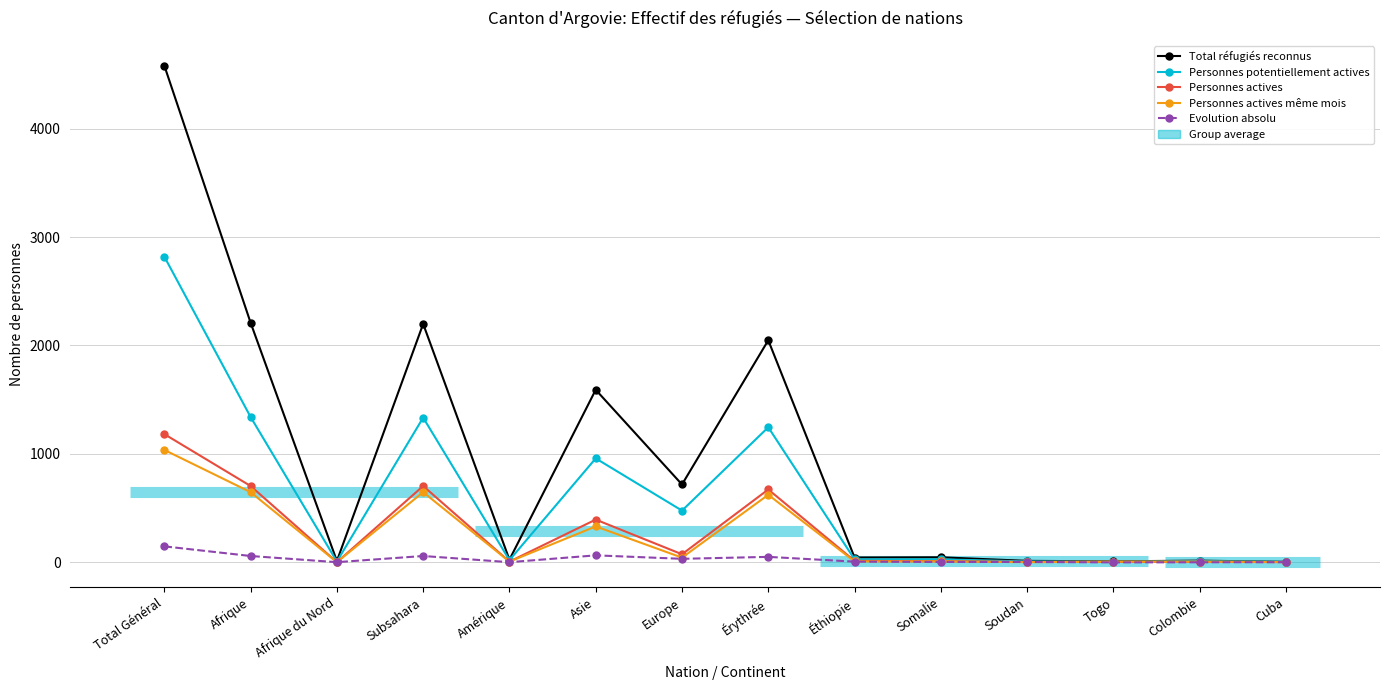

What is the label of the 5th point from the right?

Somalie